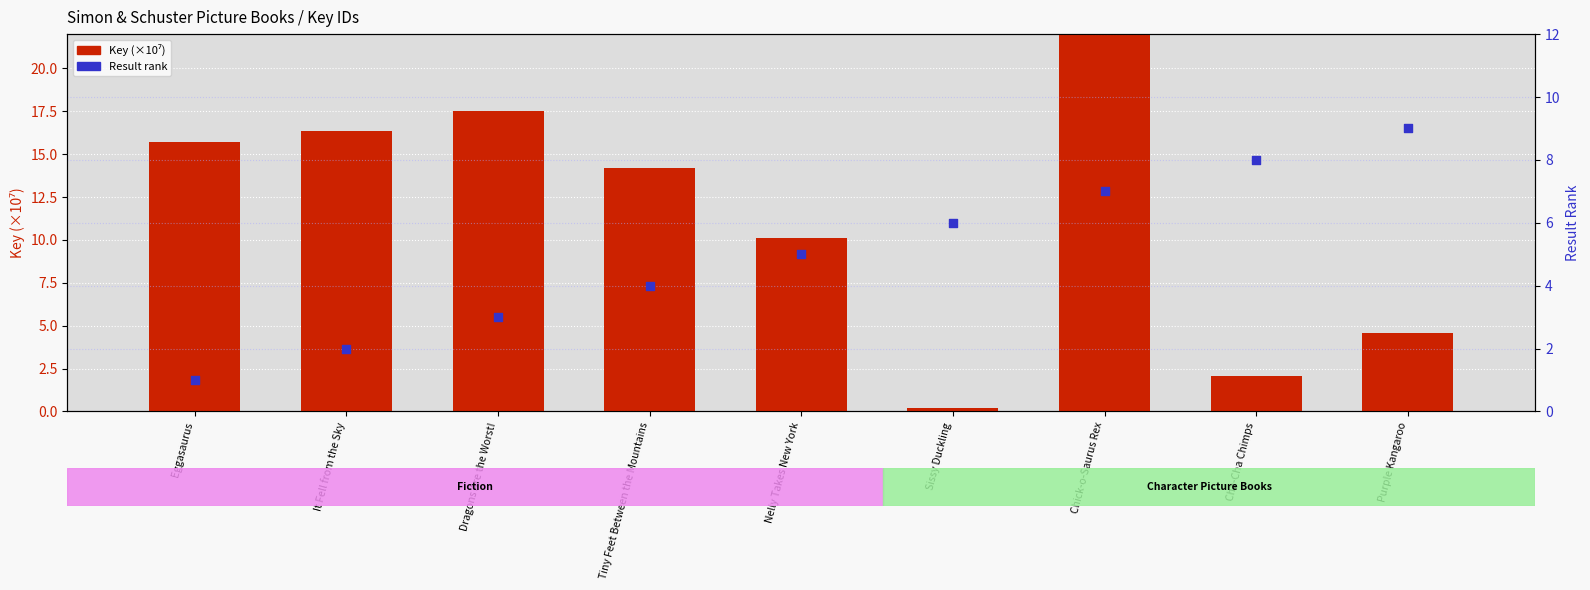

Is the value of Result Rank at Chick-o-Saurus Rex greater than the value of Key (×10⁷) at Nelly Takes New York?

No